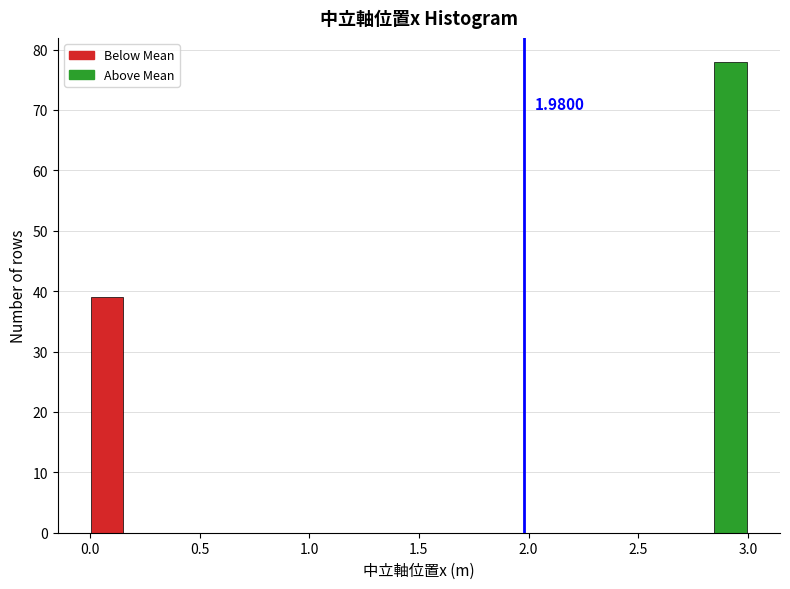

Read against the x-axis, roughly where is the centre of the tallest bar?

2.90